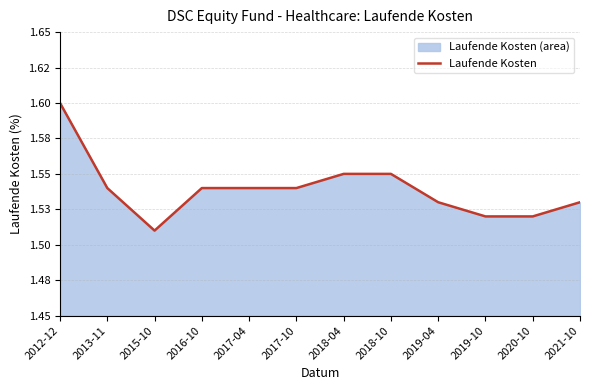

What is the difference between the maximum and minimum values?

0.1